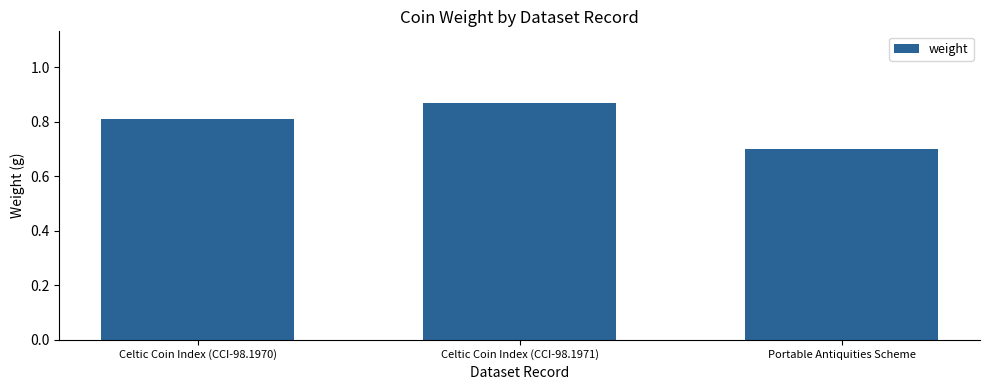

List the labels in order of value, largest first.

Celtic Coin Index (CCI-98.1971), Celtic Coin Index (CCI-98.1970), Portable Antiquities Scheme